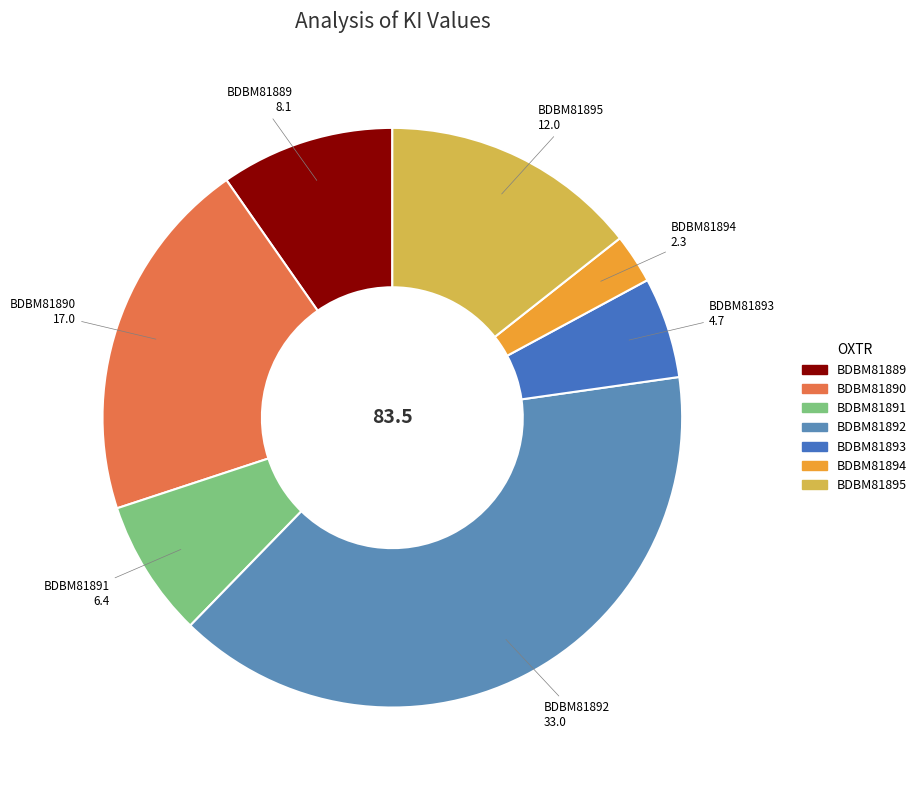

Is there a majority slice in this chart?

No